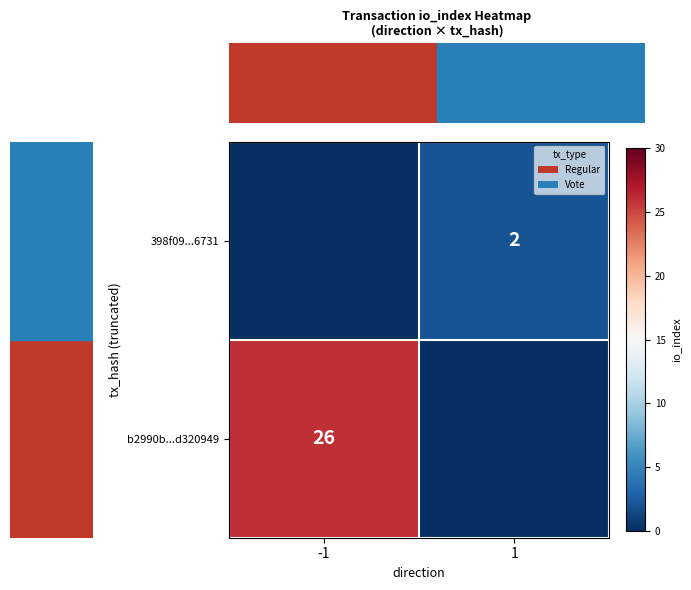

Is it true that b2990b...d320949 equals 9 at -1?

False